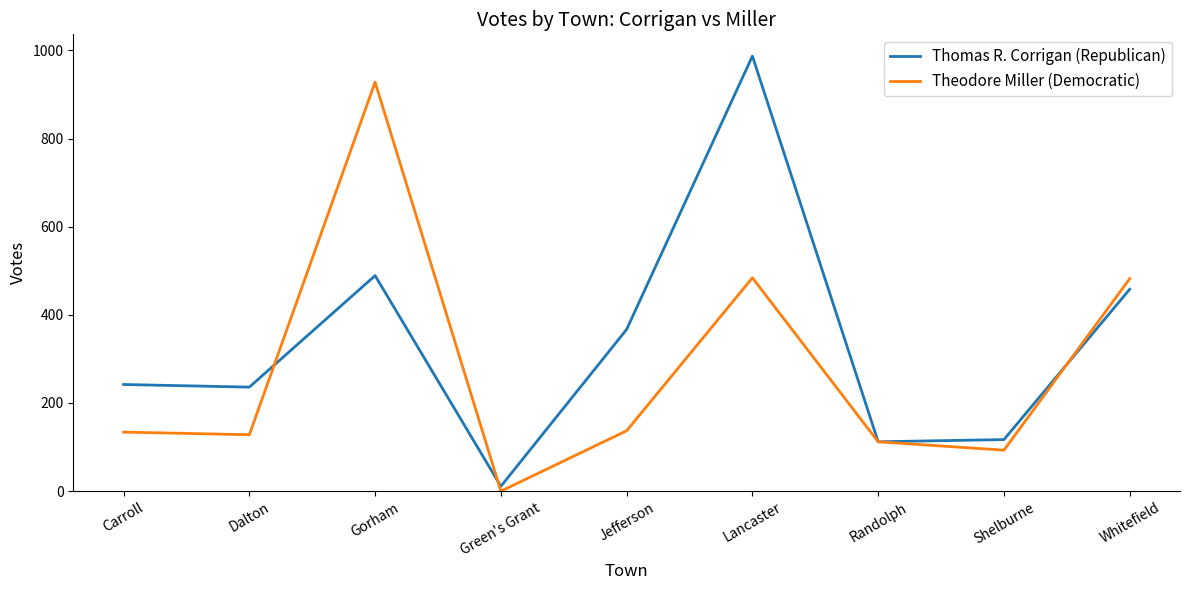

Rank the series by their maximum value, from highest to lowest.

Thomas R. Corrigan (Republican), Theodore Miller (Democratic)